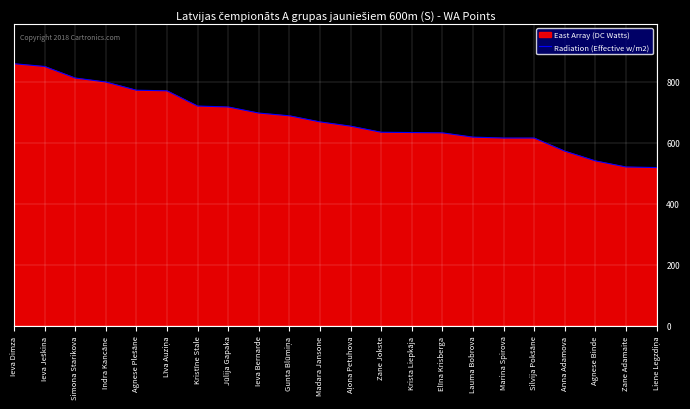

At which category does the chart reach its minimum across all series?

Liene Legzdiņa